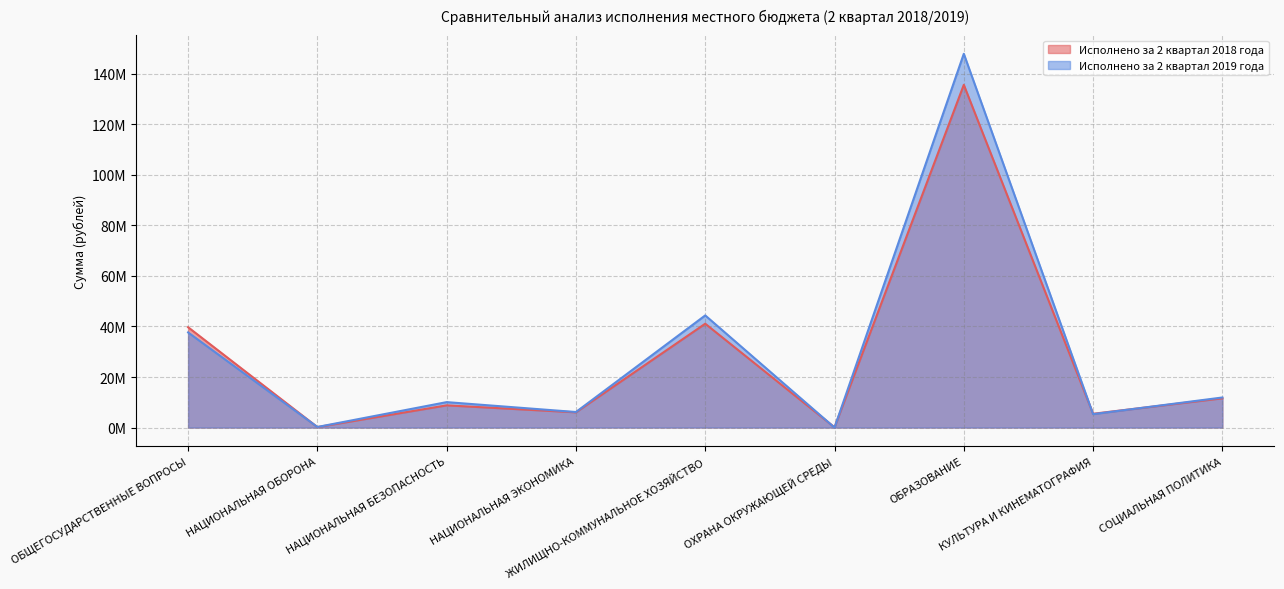

How many lines are shown in the chart?

2